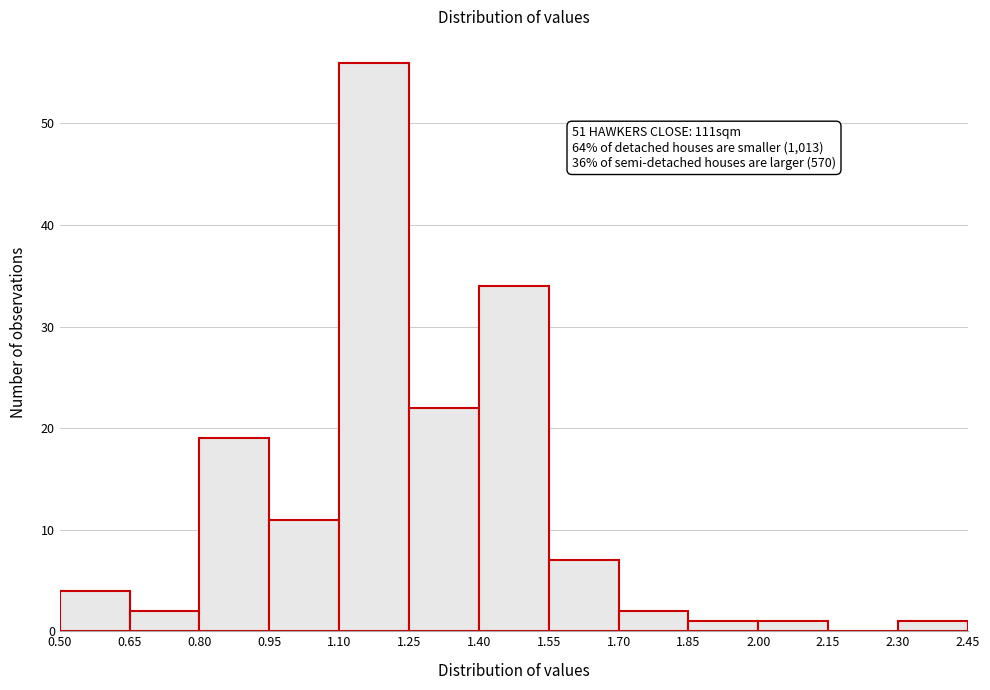

Over which range of the x-axis is the bar tallest?

1.10 to 1.25